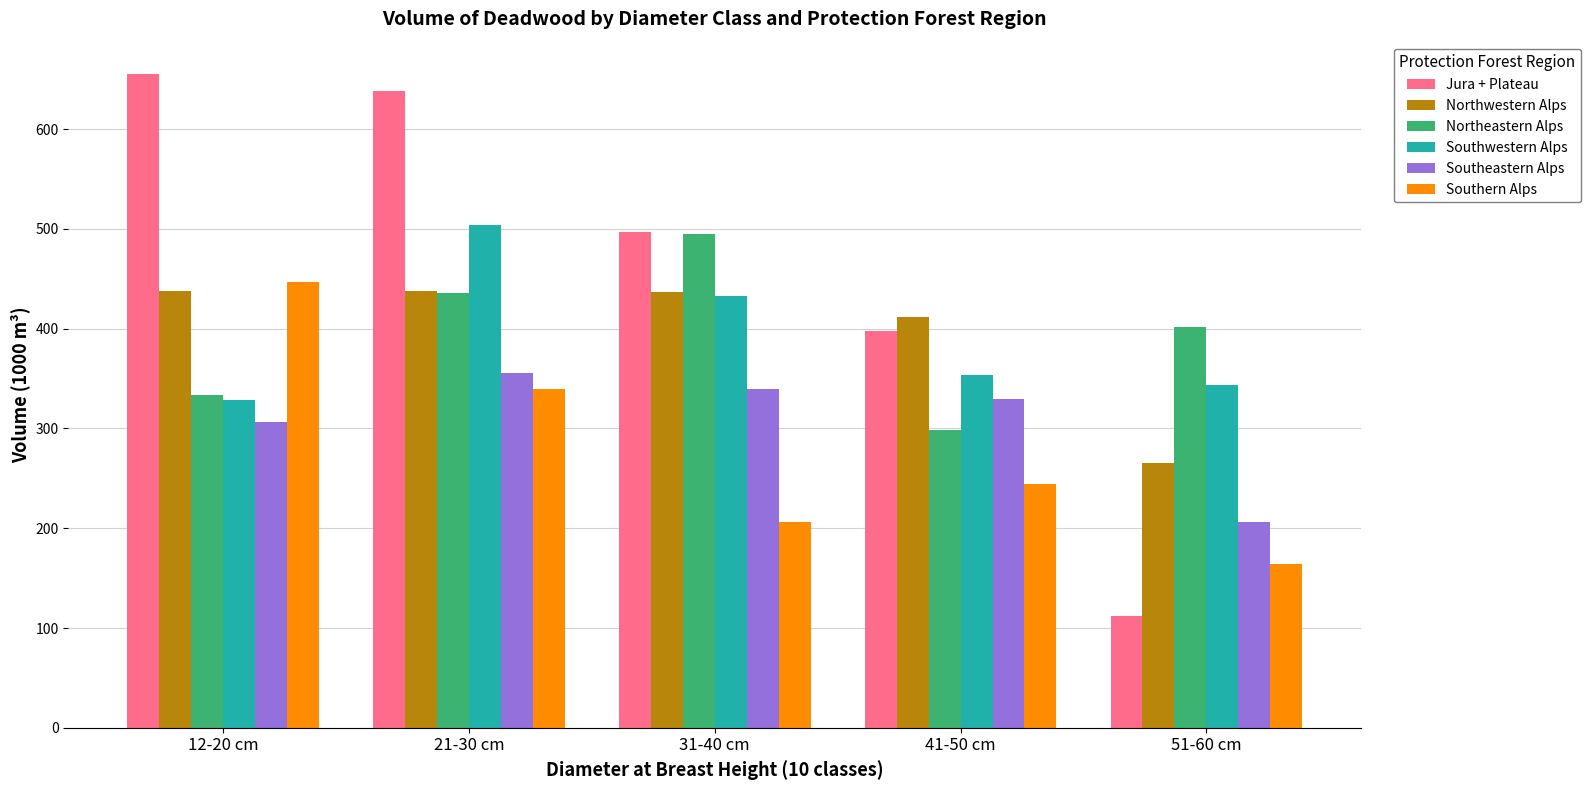

What is the greatest value displayed?

655